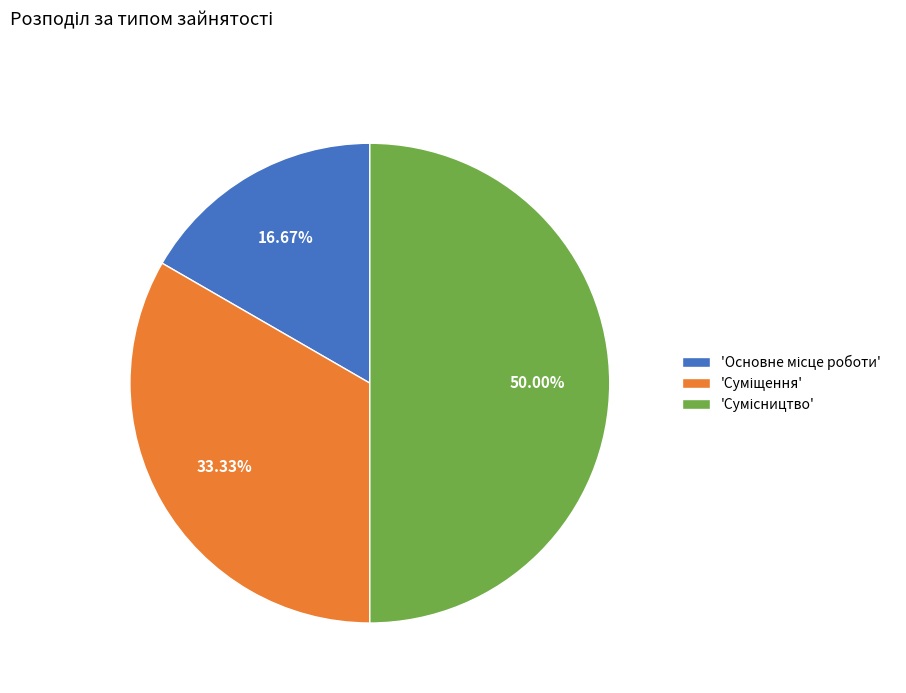

Count the number of slices in the pie.

3